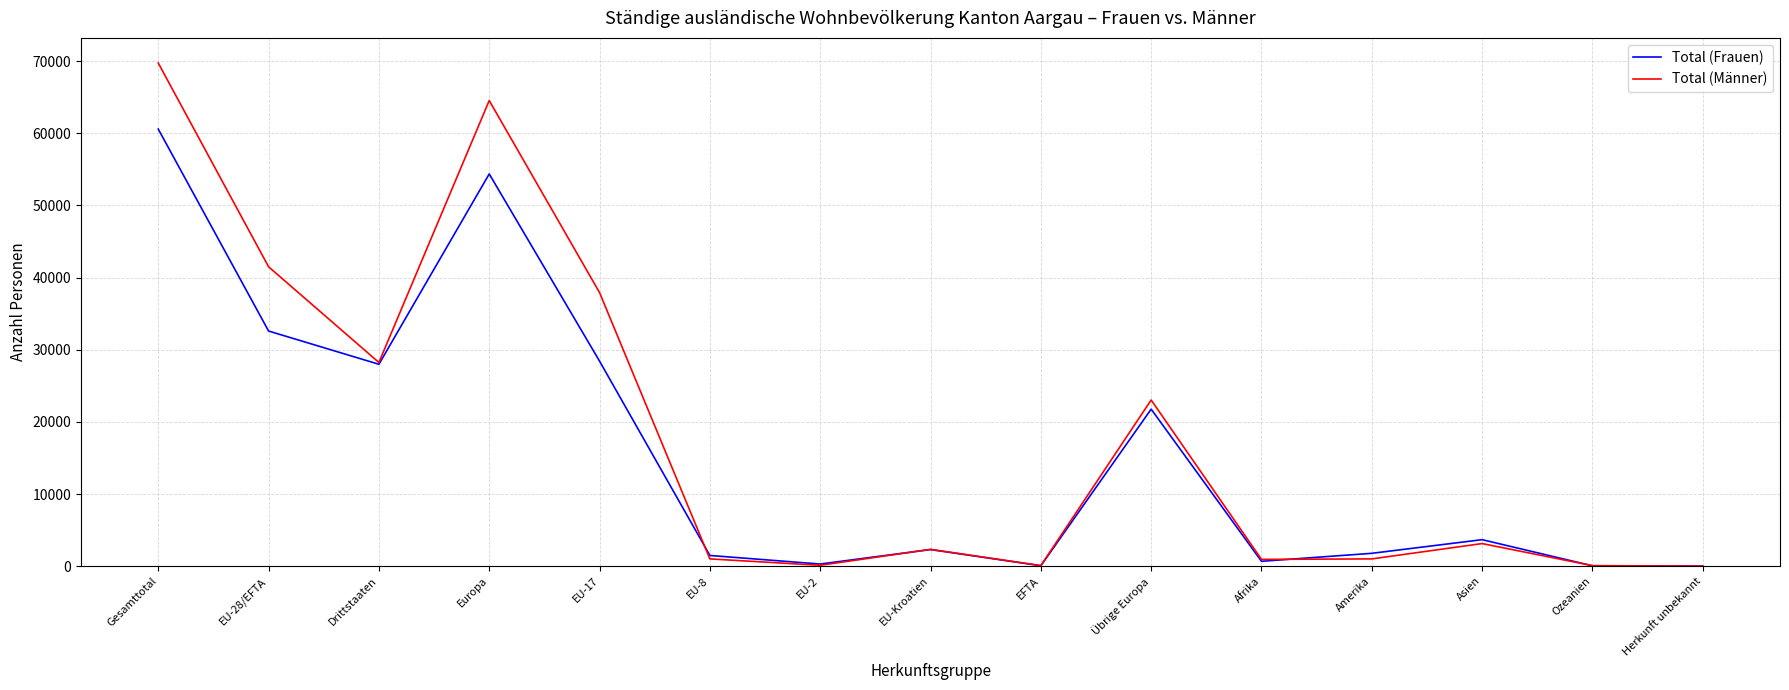

How many series are shown in this chart?

2